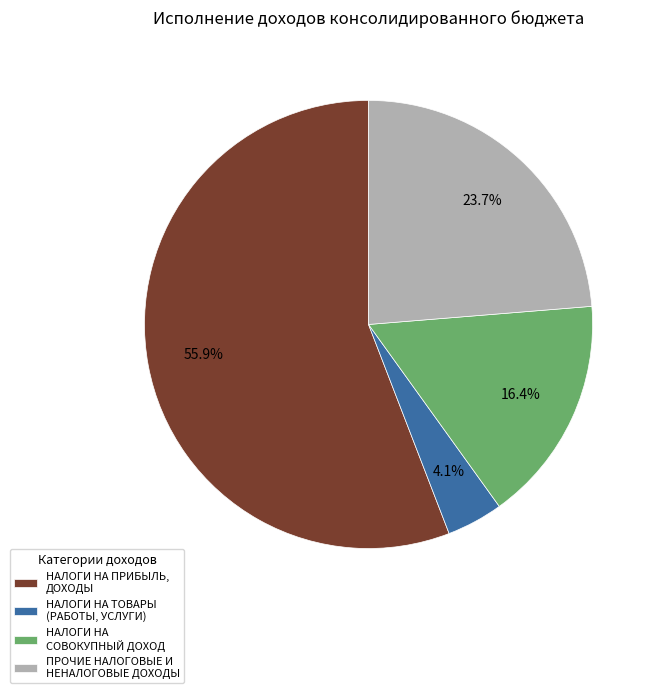

Which slice is the smallest?

НАЛОГИ НА ТОВАРЫ (РАБОТЫ, УСЛУГИ)